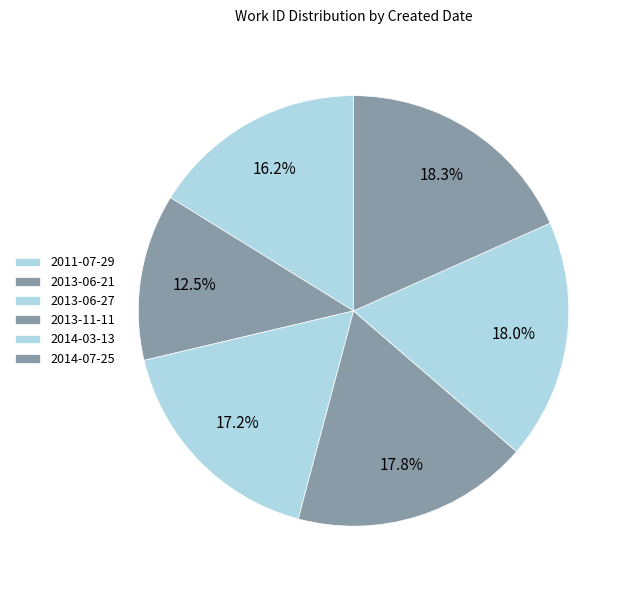

How many segments does this pie chart have?

6